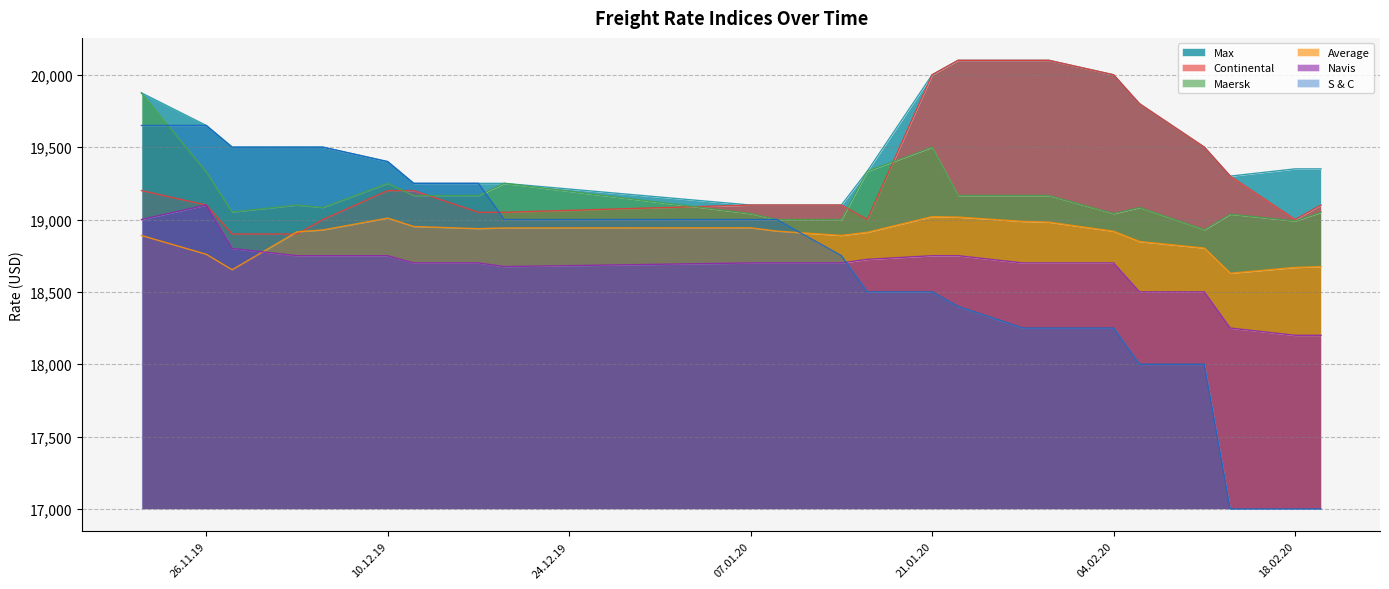

In Max, how many points are lower than both neighbors (excluding endpoints)?

1